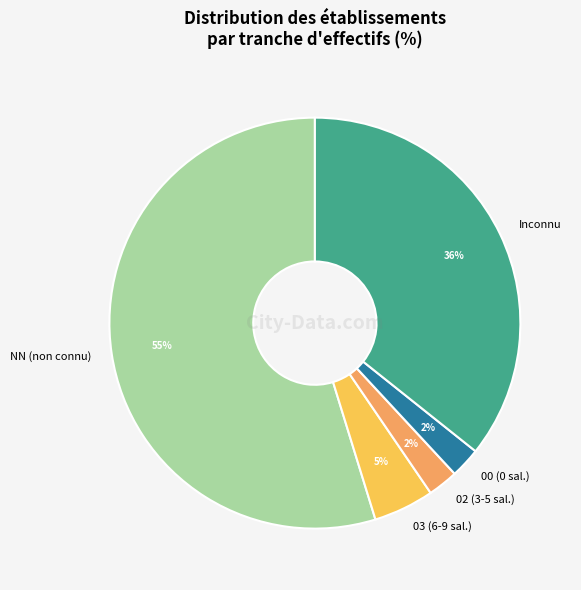

Is it true that NN (non connu) is 61% of the pie?

False